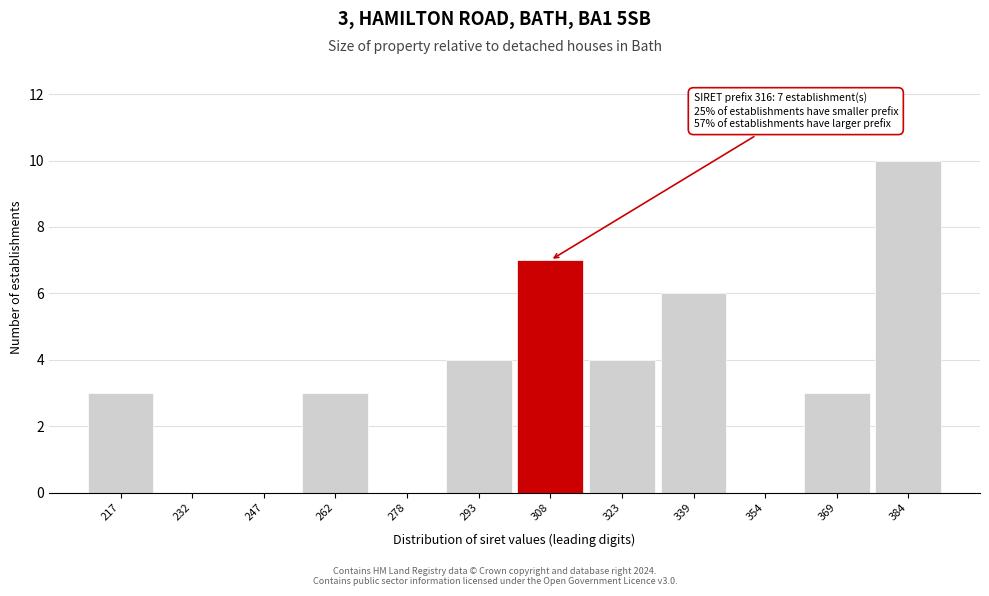

Reading left to right, transcribe all the data shown in this chart.

217=3	232=0	247=0	262=3	278=0	293=4	308=7	323=4	339=6	354=0	369=3	384=10